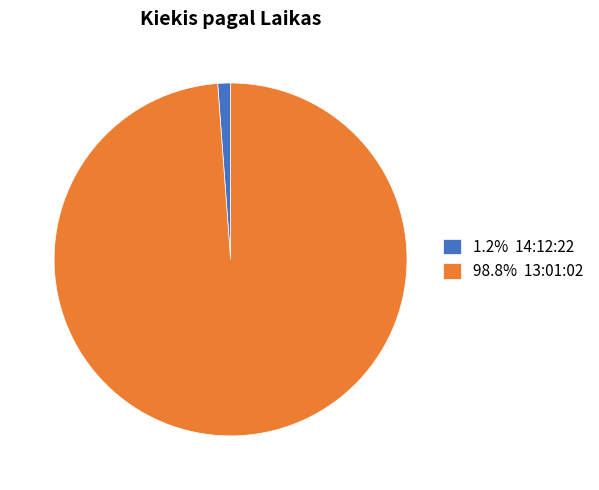

Does 98.8% 13:01:02 account for over 50% of the chart?

Yes